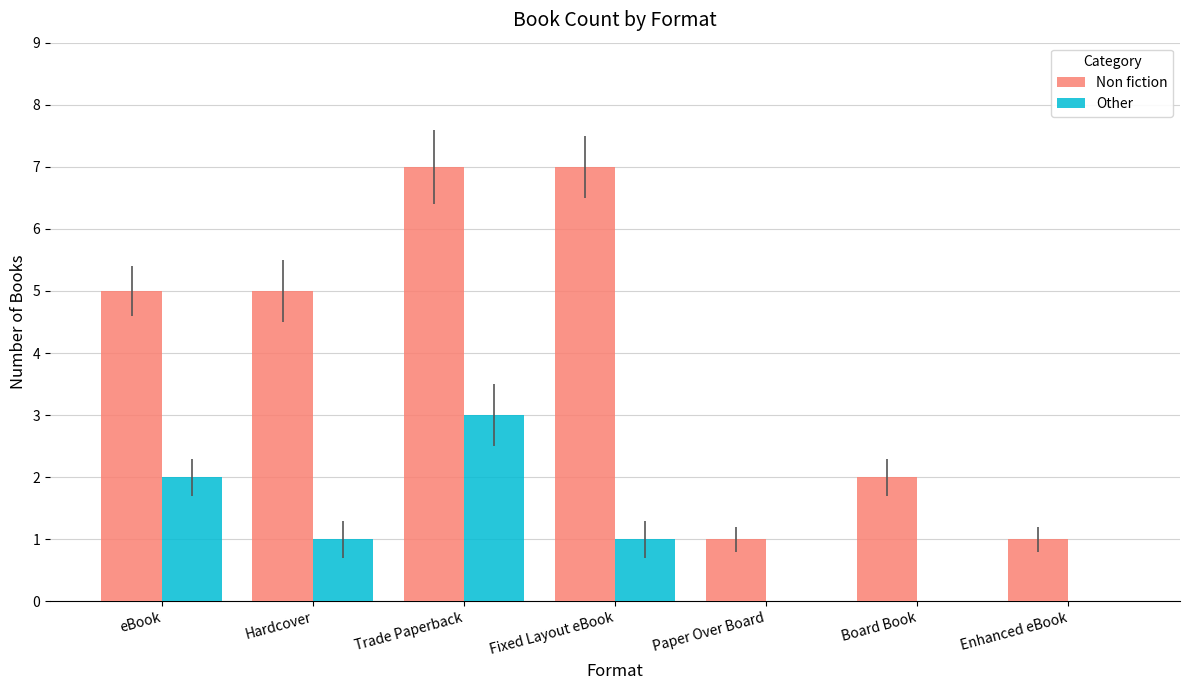

How many groups of bars are there?

7